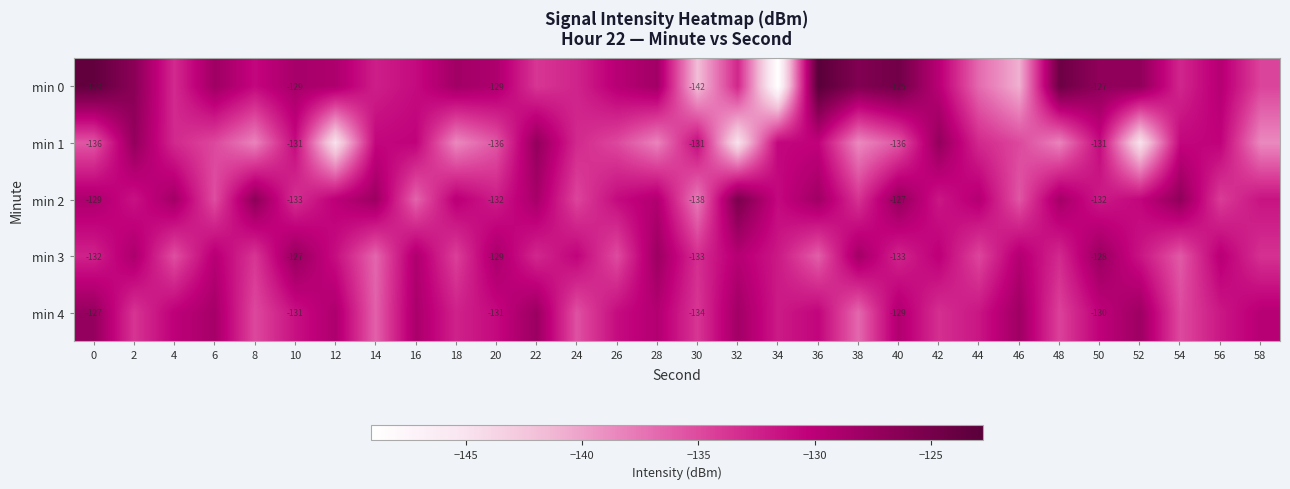

Which series has the largest total across all categories?

min 0